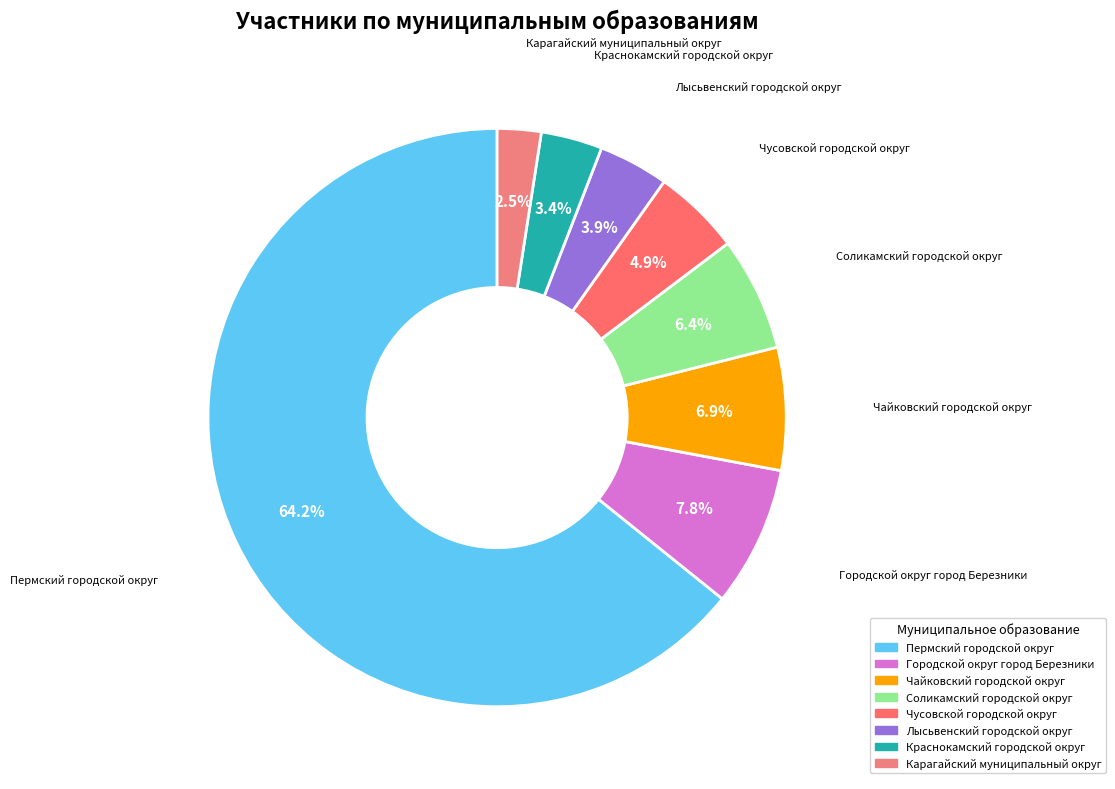

Does any single category account for the majority?

Yes